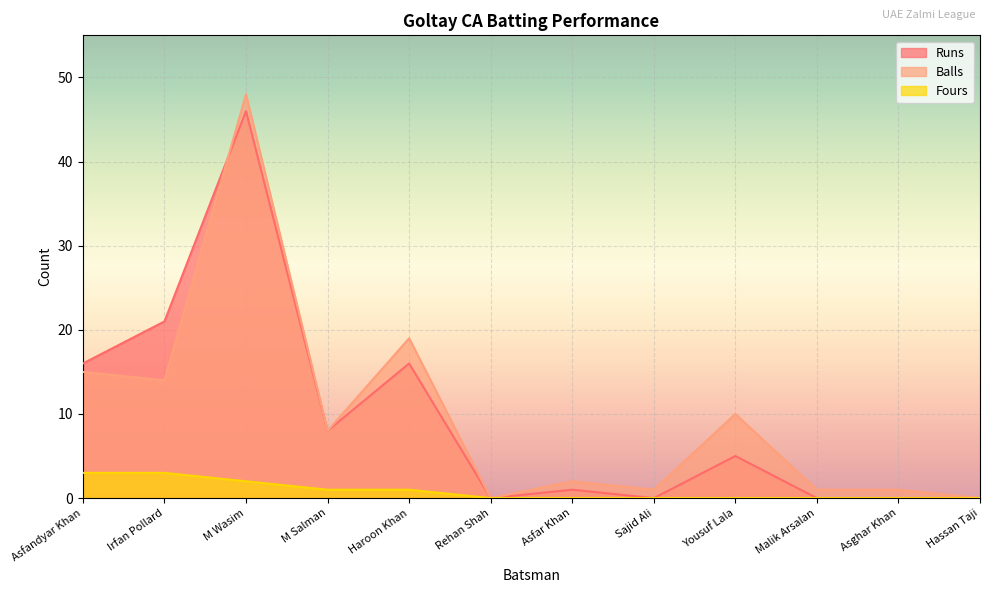

At how many categories does at least one series exceed 37?

1